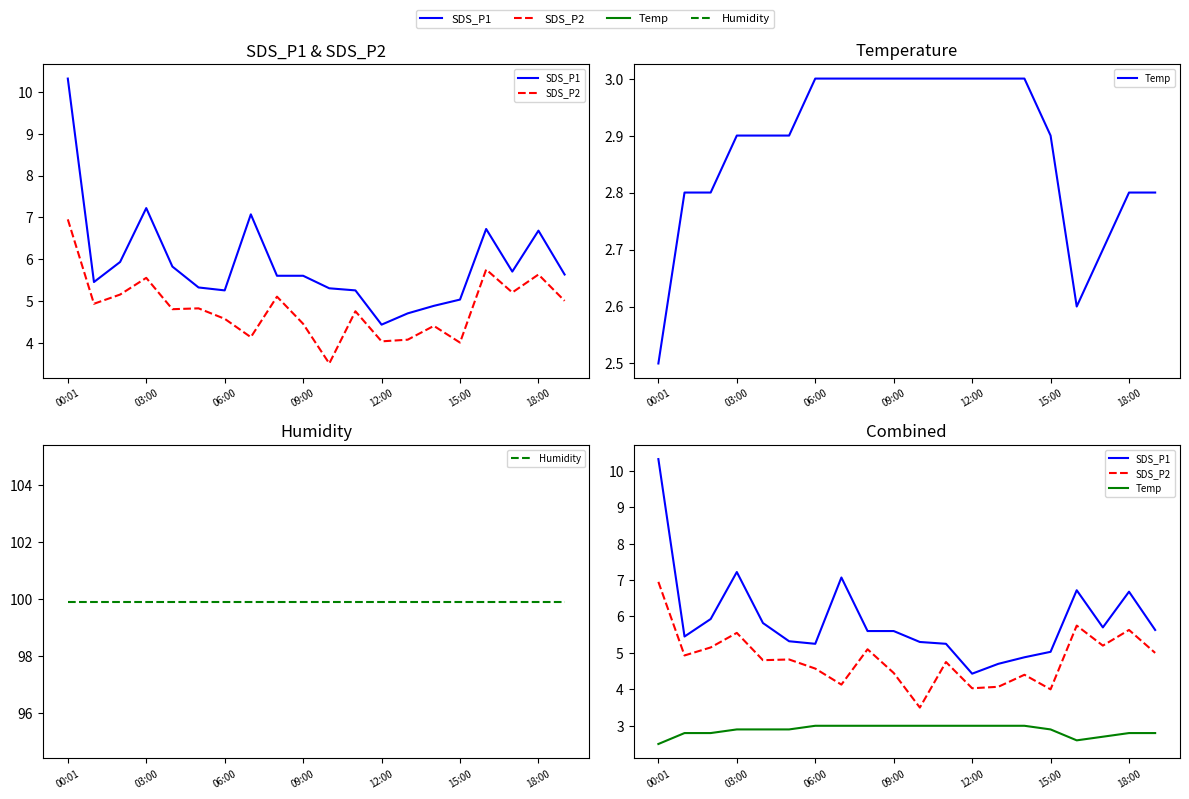

True or false: SDS_P1 and Temp cross at least once.

False